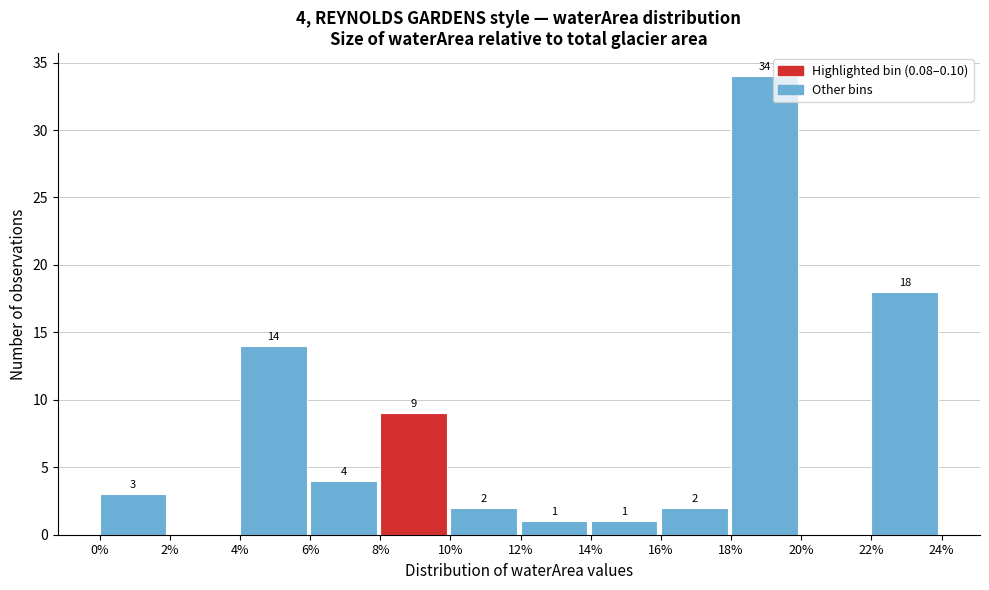

Reading left to right, what are all the values shown in this chart?

0%=3	2%=0	4%=14	6%=4	8%=9	10%=2	12%=1	14%=1	16%=2	18%=34	20%=0	22%=18